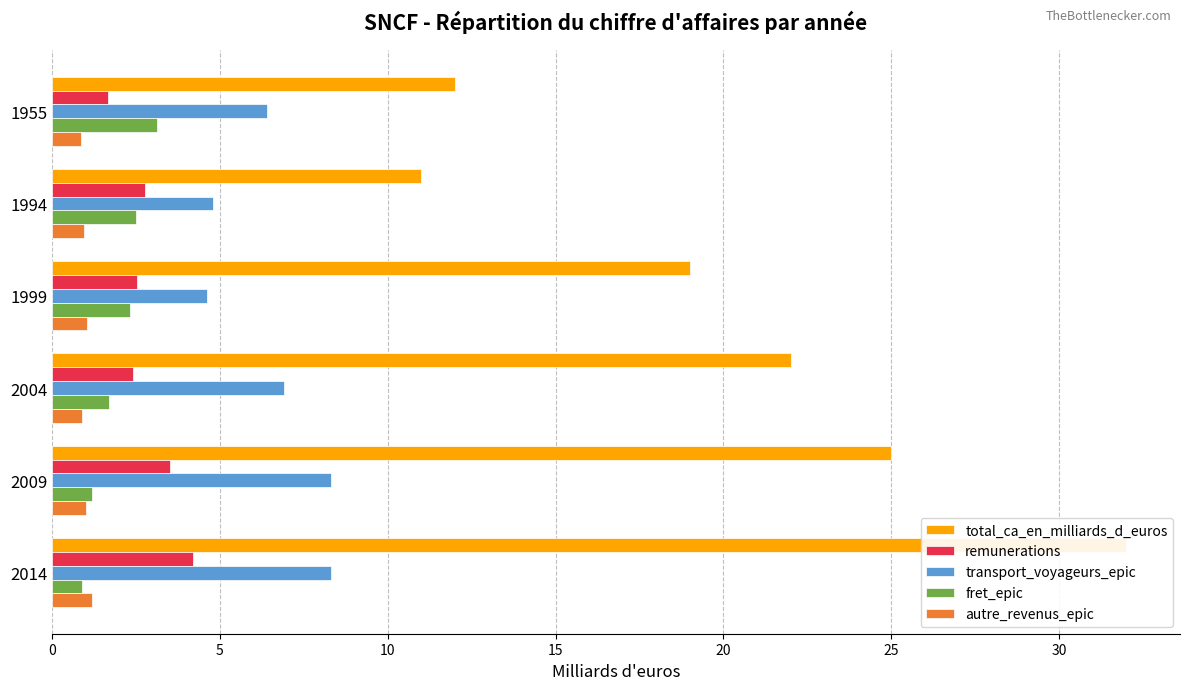

Does the chart contain any negative values?

No